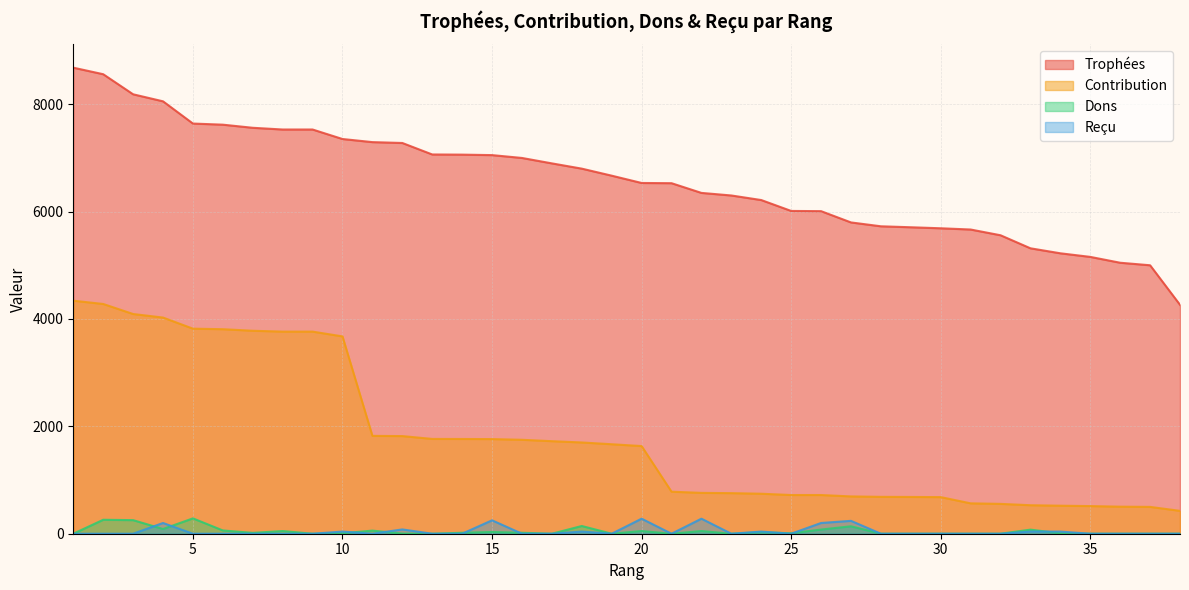

What is the difference between the Trophées values at 35 and 10?

2196